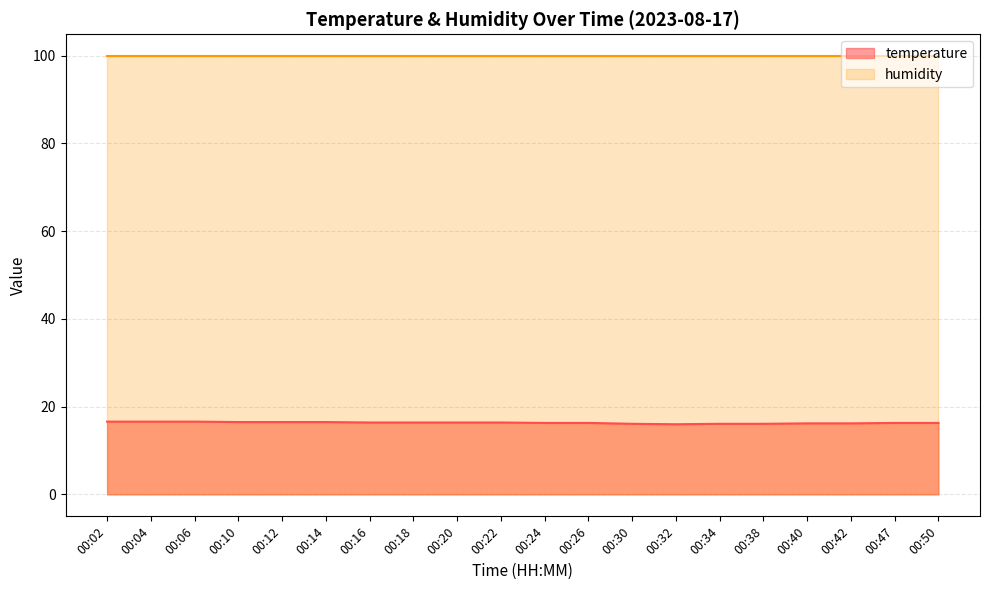

Where is the first local minimum?

00:32